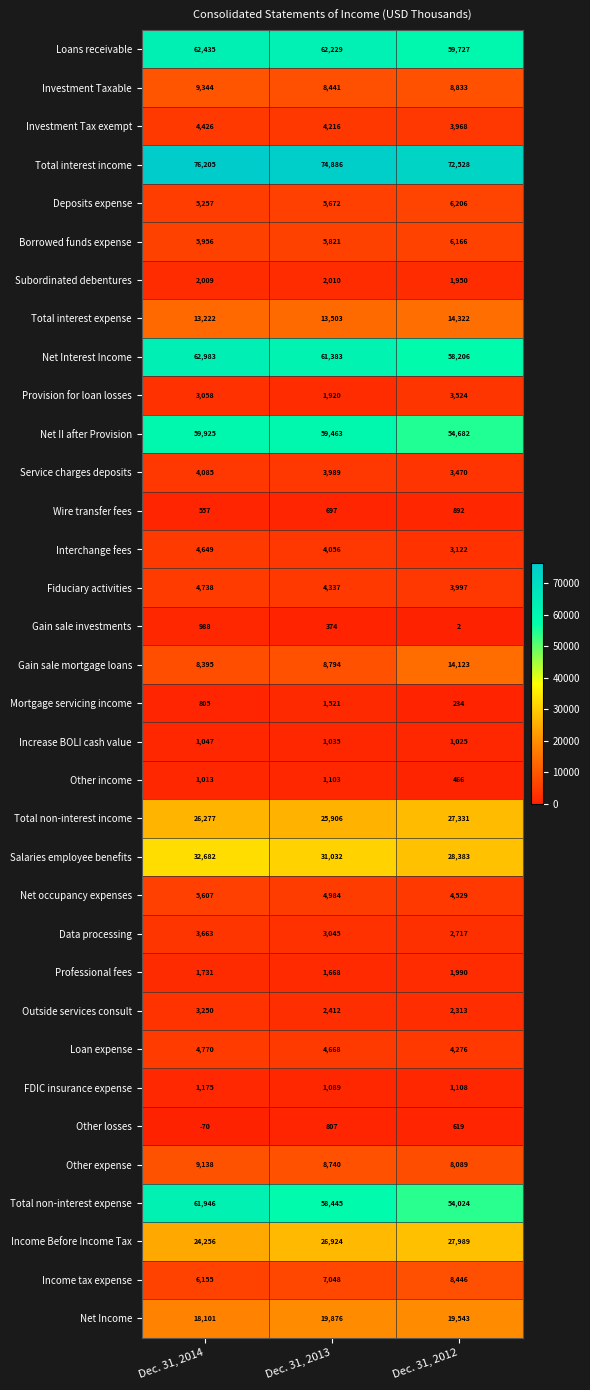

Which series has the largest total across all categories?

Total interest income